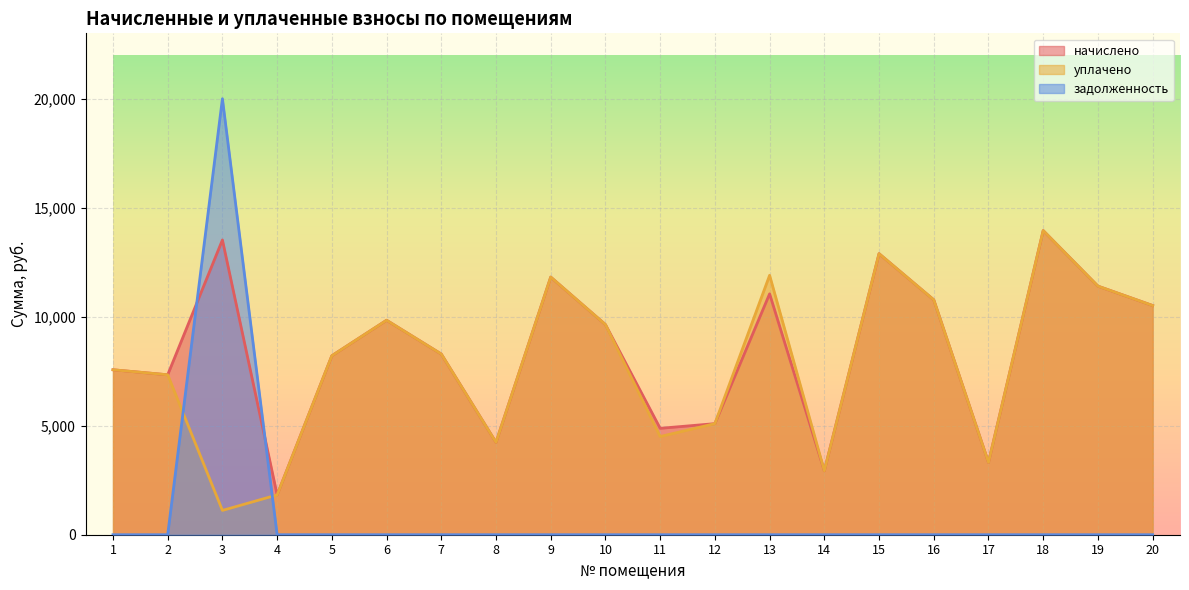

Between 3 and 7, which series saw the biggest shift?

задолженность